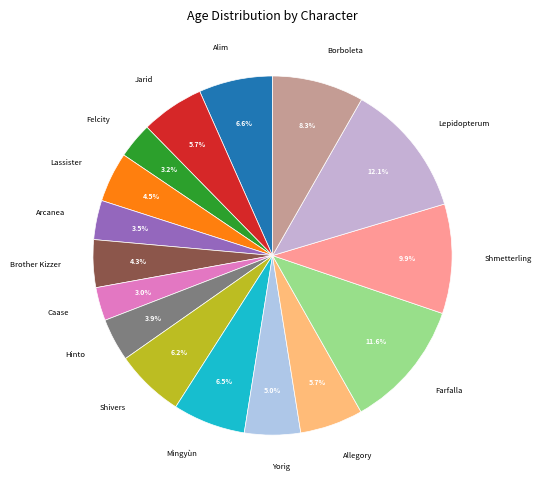

How many segments does this pie chart have?

16